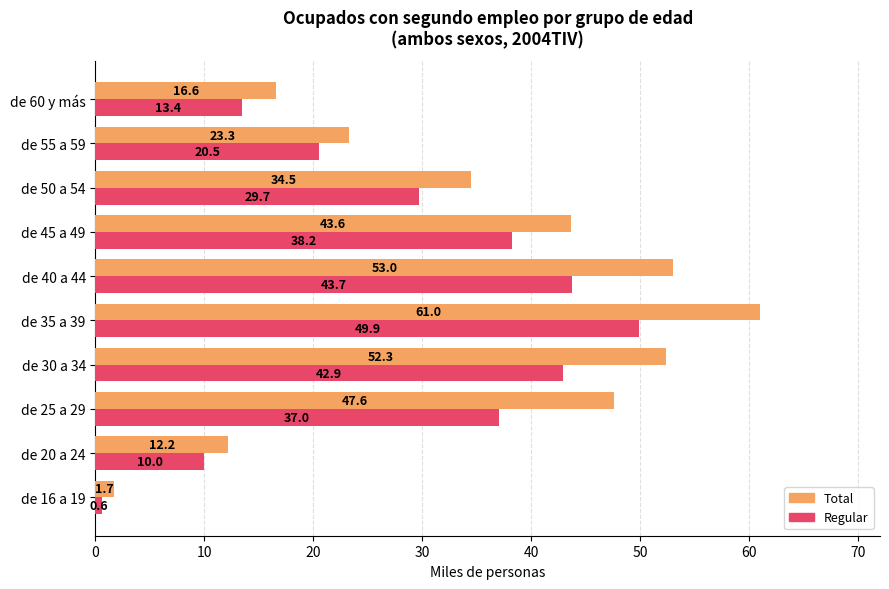

At which category is the sum across all series the highest?

de 35 a 39